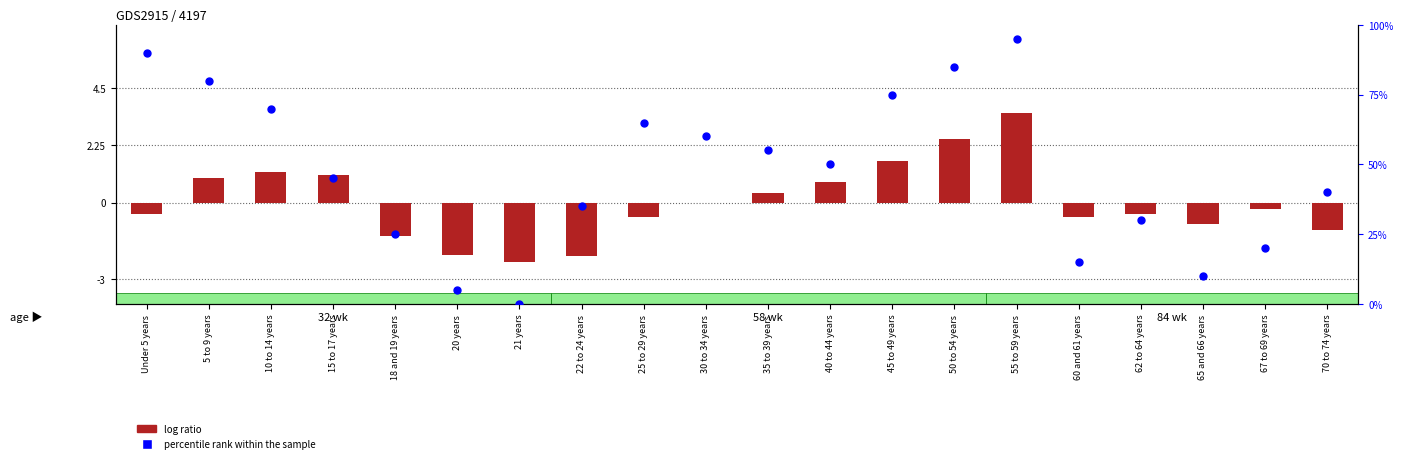

Is the value of percentile rank within the sample at 65 and 66 years greater than the value of log ratio at 18 and 19 years?

Yes